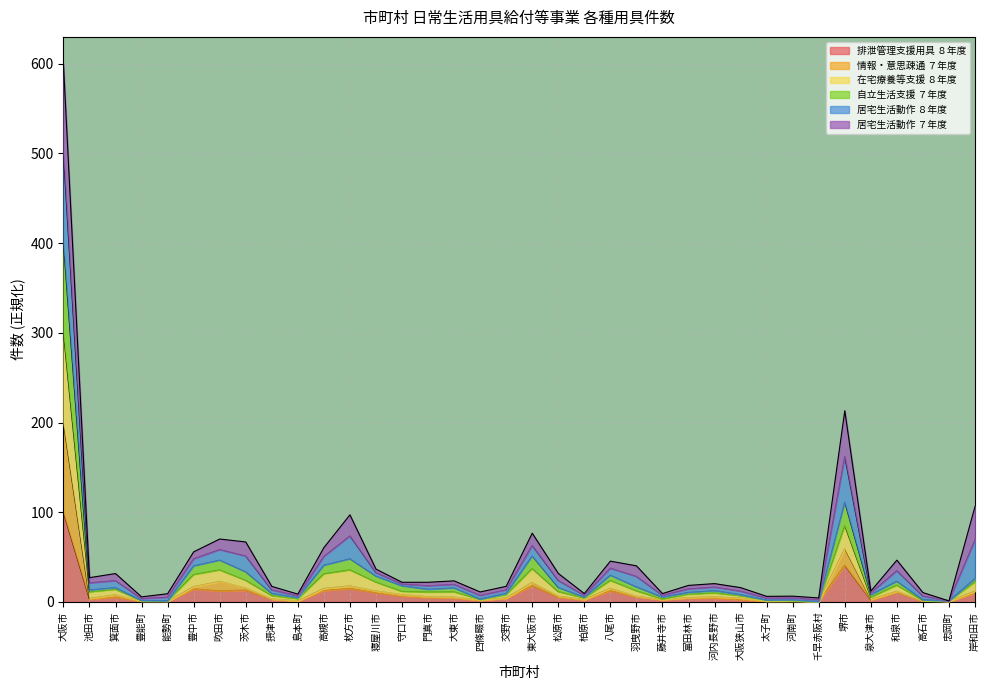

Where does the 自立生活支援 ７年度 series first go above 14?

大阪市